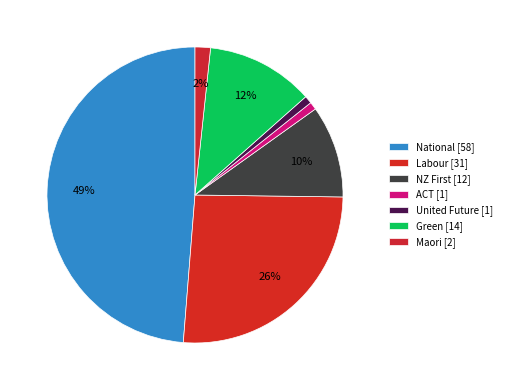

To the nearest percent, what percentage of the pie is Maori?

2%